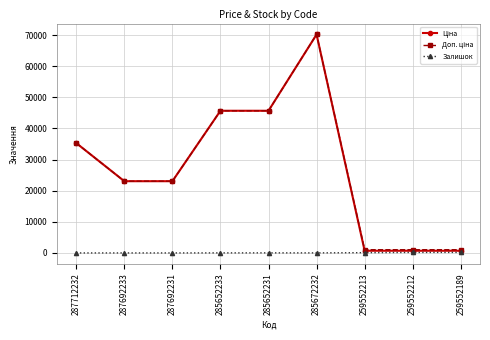

What is the greatest value displayed?

70181.6